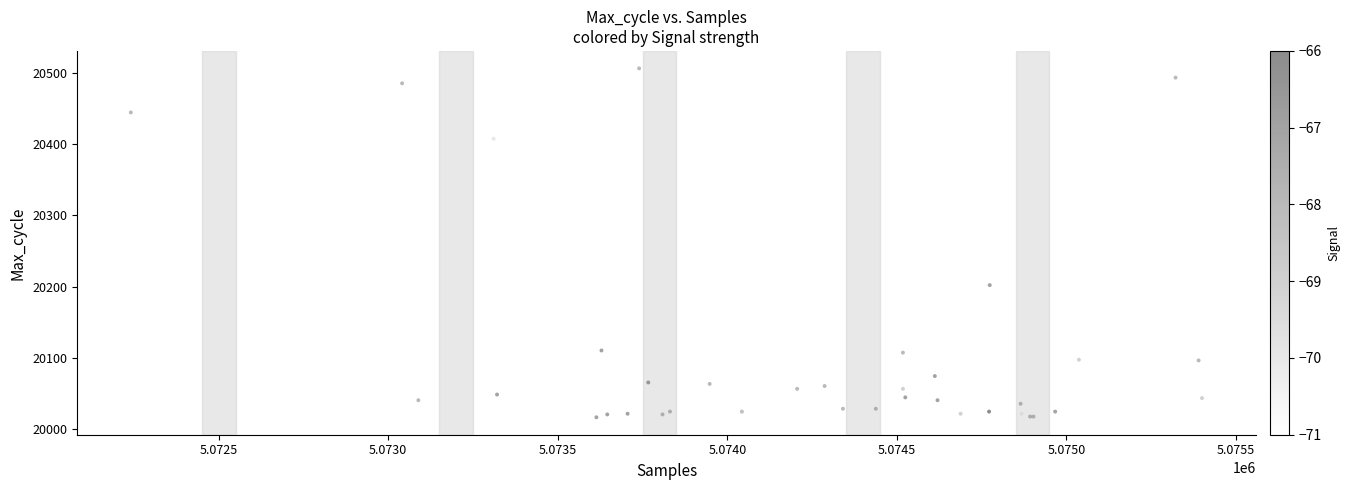

What Y value in the scatter plot is closest to 20261?

20202